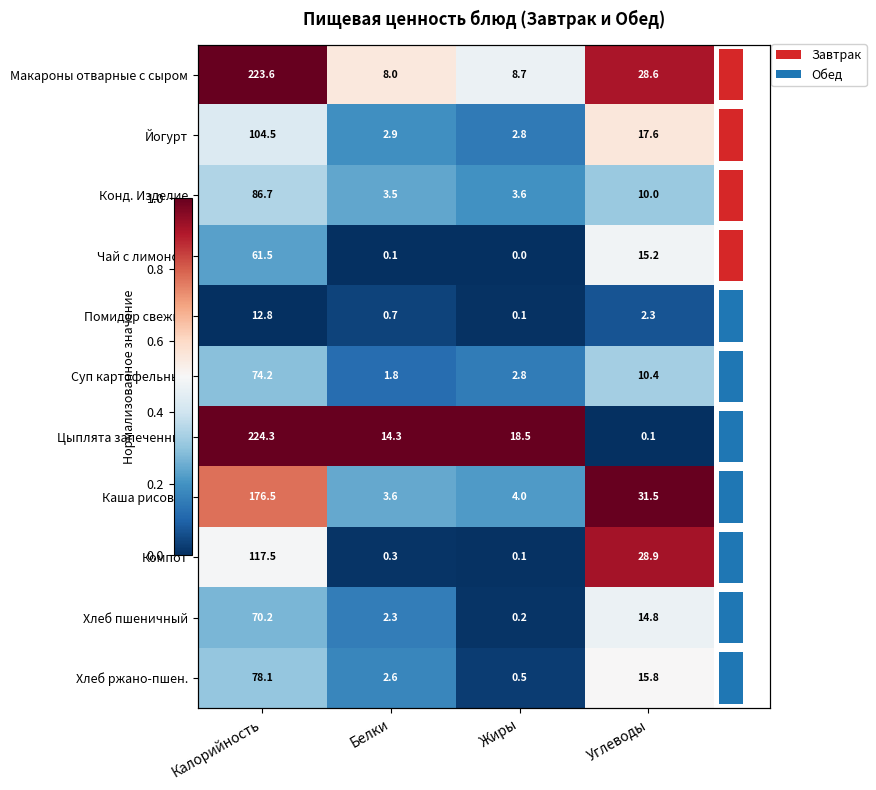

Is it true that Помидор свежий equals 0.0 at Калорийность?

False